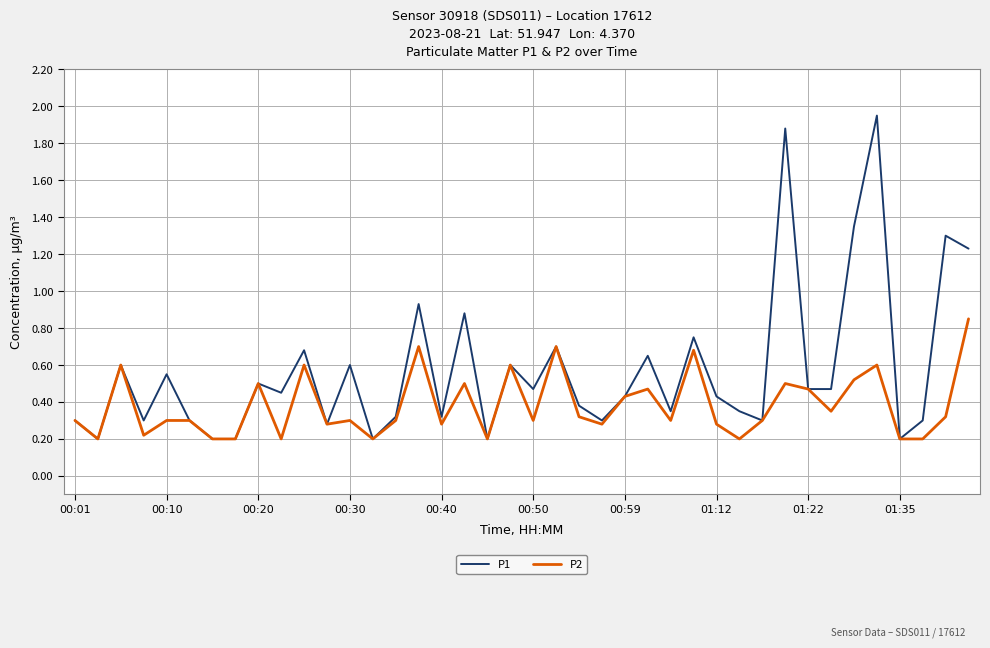

Which series has the largest total across all categories?

P1